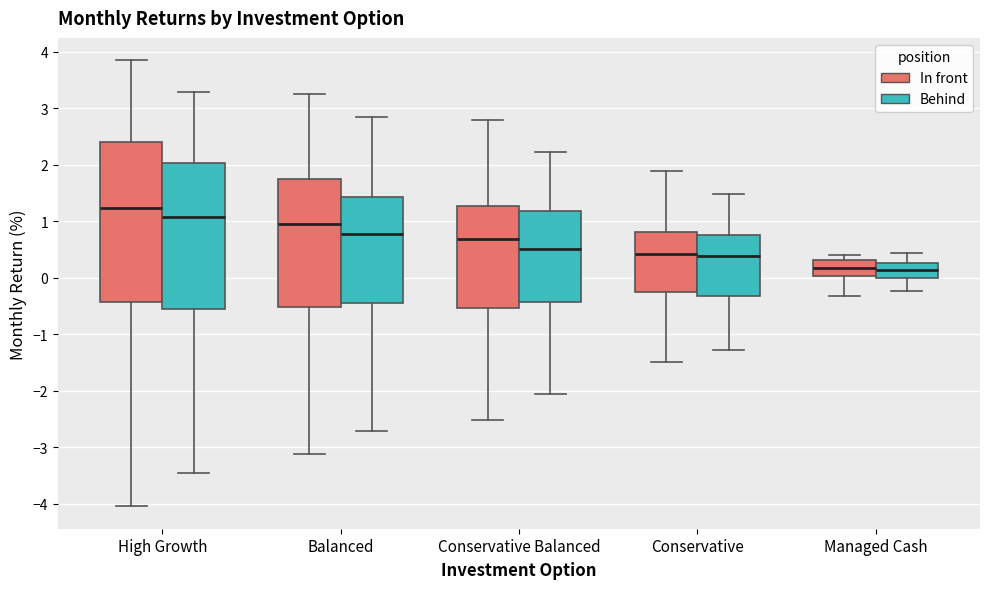

Reading left to right, transcribe this box plot: for each box, give where its median line is, the range the box spans, and where its two whiskers end, as read against the y-axis. The values are not printed on the chart, so give them approximately, as read against the axis.

High Growth (In front): median 1.2, box -0.4 to 2.4, whiskers -4.0 to 3.9
High Growth (Behind): median 1.1, box -0.6 to 2.0, whiskers -3.5 to 3.3
Balanced (In front): median 1.0, box -0.5 to 1.7, whiskers -3.1 to 3.2
Balanced (Behind): median 0.8, box -0.4 to 1.4, whiskers -2.7 to 2.8
Conservative Balanced (In front): median 0.7, box -0.5 to 1.3, whiskers -2.5 to 2.8
Conservative Balanced (Behind): median 0.5, box -0.4 to 1.2, whiskers -2.1 to 2.2
Conservative (In front): median 0.4, box -0.2 to 0.8, whiskers -1.5 to 1.9
Conservative (Behind): median 0.4, box -0.3 to 0.8, whiskers -1.3 to 1.5
Managed Cash (In front): median 0.2, box 0.0 to 0.3, whiskers -0.3 to 0.4
Managed Cash (Behind): median 0.1, box 0.0 to 0.3, whiskers -0.2 to 0.4